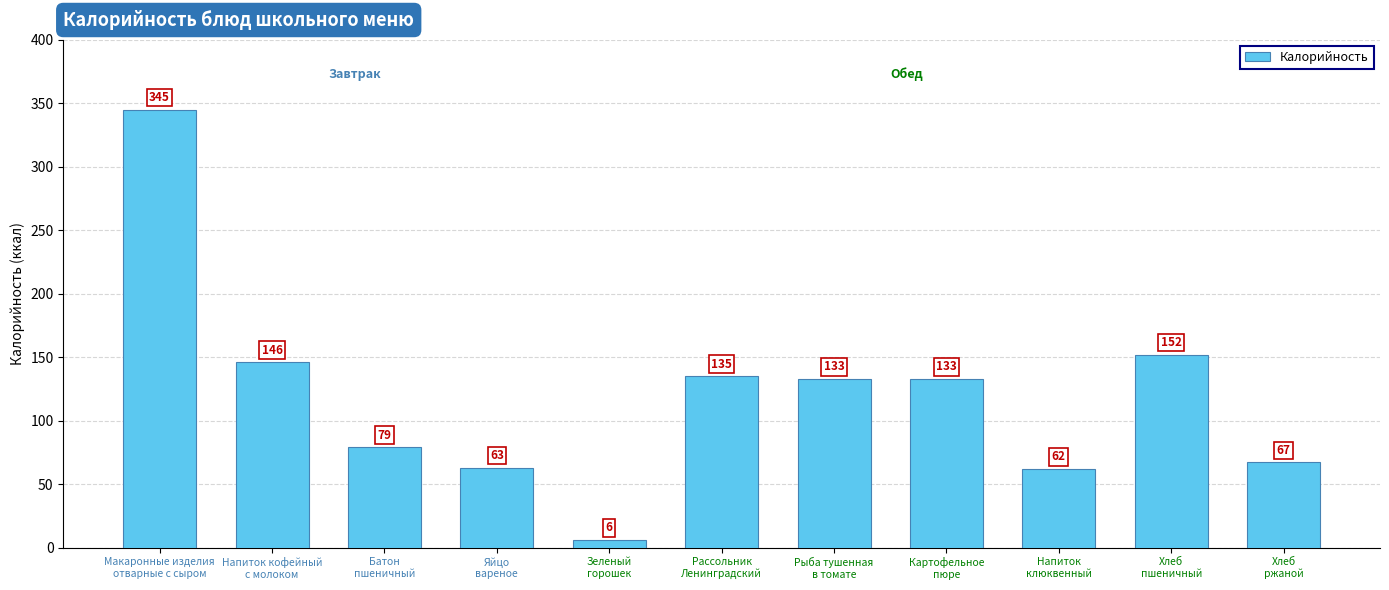

Where is the data nearest to the value 175?

Хлеб
пшеничный